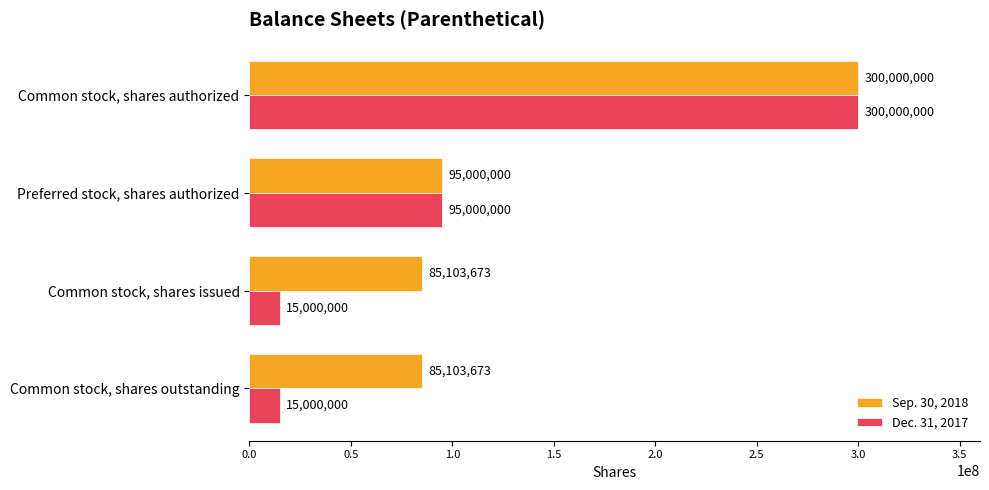

What is the total value across all series at Common stock, shares authorized?

600000000